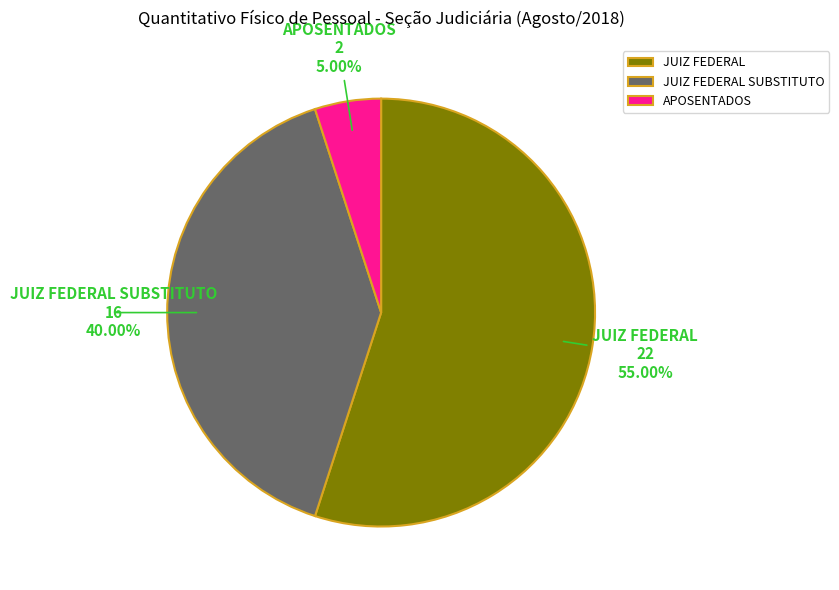

Is it true that APOSENTADOS is 5% of the pie?

True